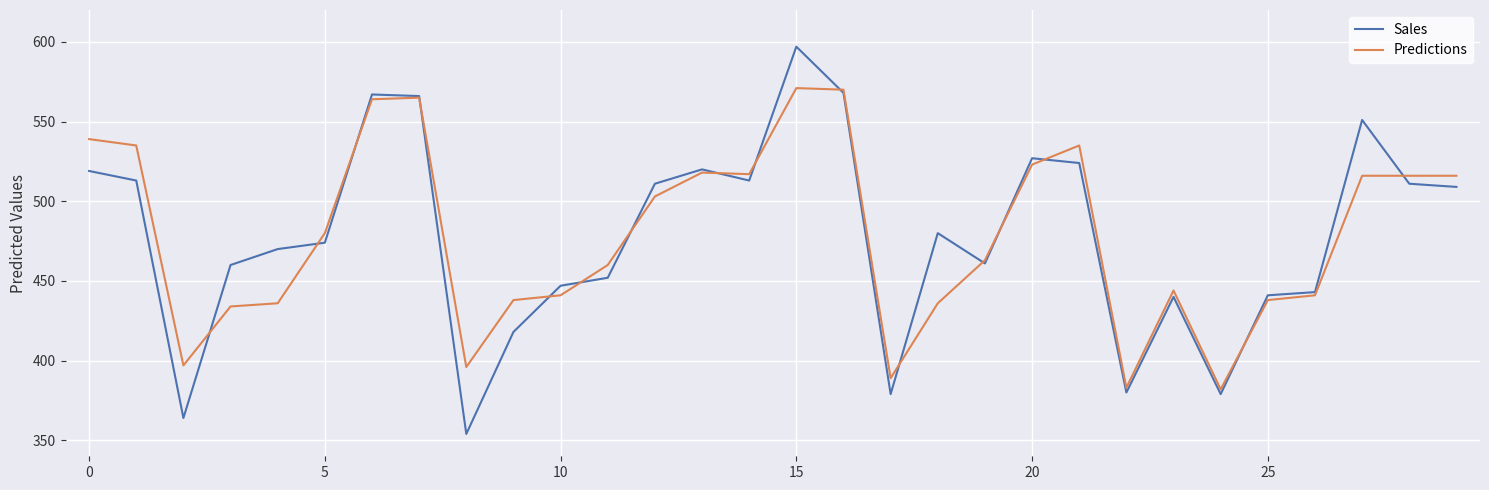

What is the lowest value of the Predictions series?

382